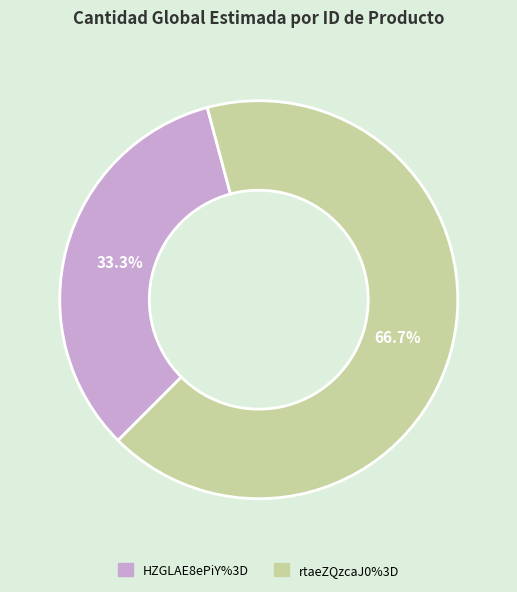

Which category has the smallest portion of the pie?

HZGLAE8ePiY%3D